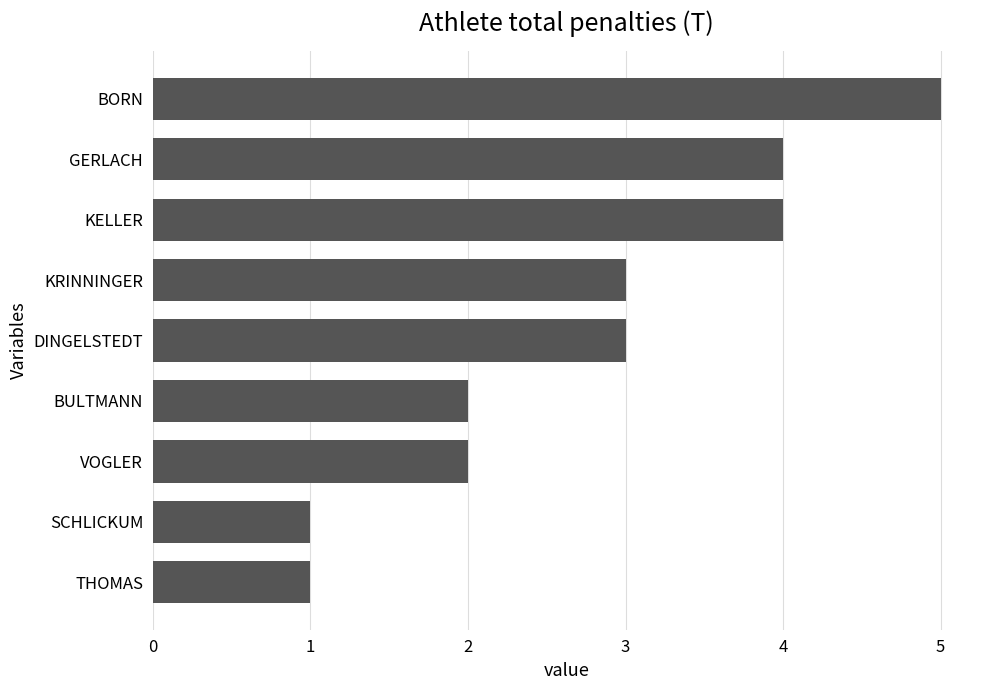

What is the sum of all values?

25